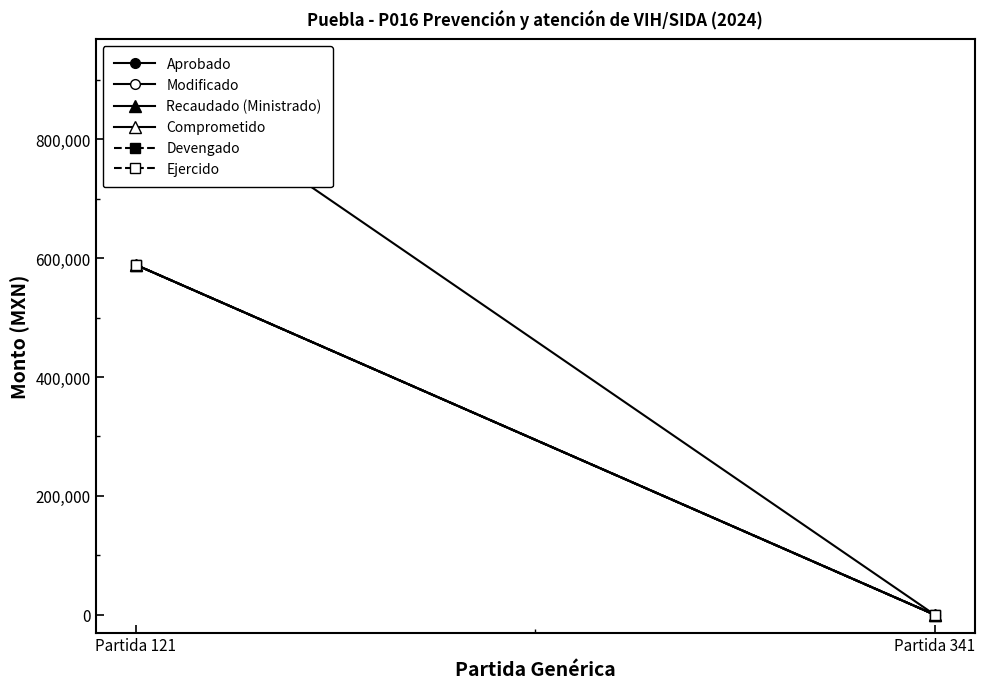

The Modificado series shows 588988 at Partida 121. True or false?

True